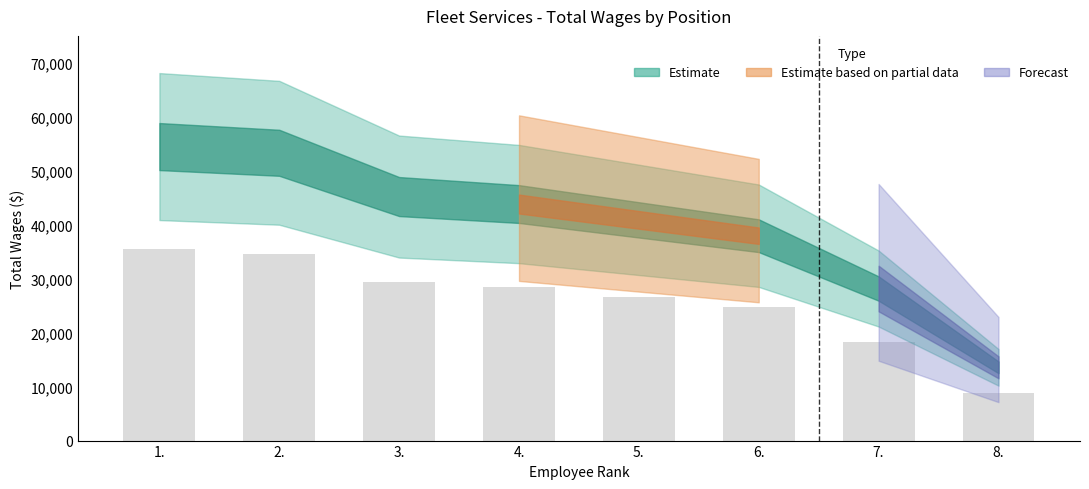

True or false: the data shows 39143.0 at 4..

False